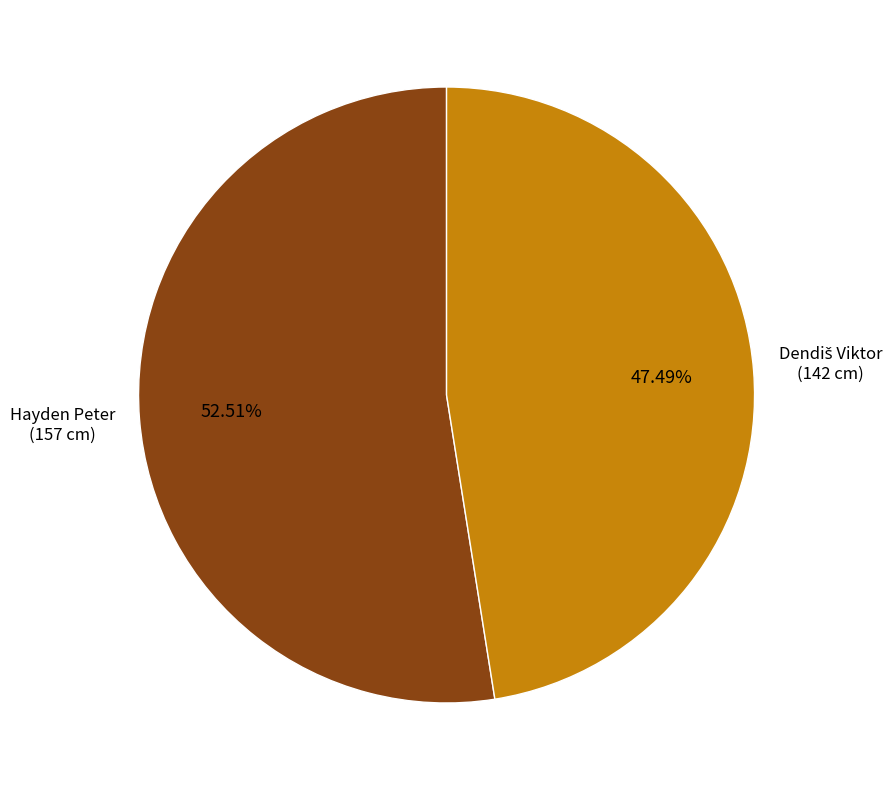

Does Hayden Peter represent more than half of the total?

Yes